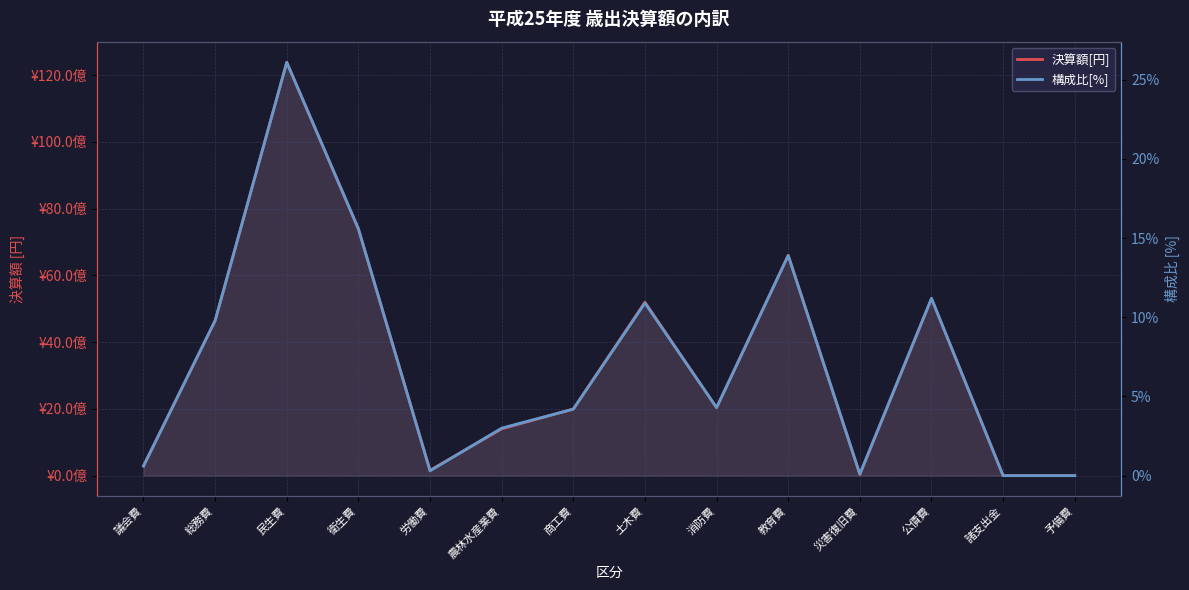

In 構成比[%], how many points are higher than both neighbors (excluding endpoints)?

4